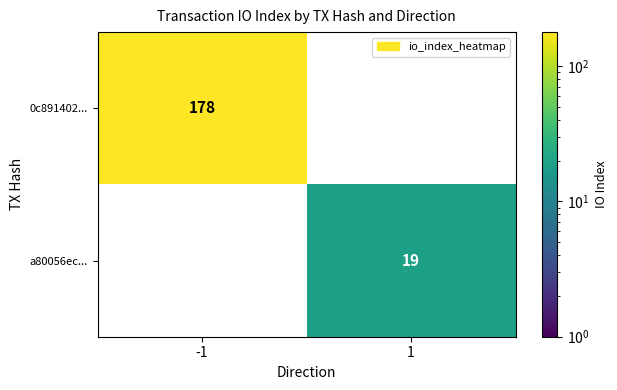

Is the value of a80056ec... at 1 greater than the value of 0c891402... at -1?

No